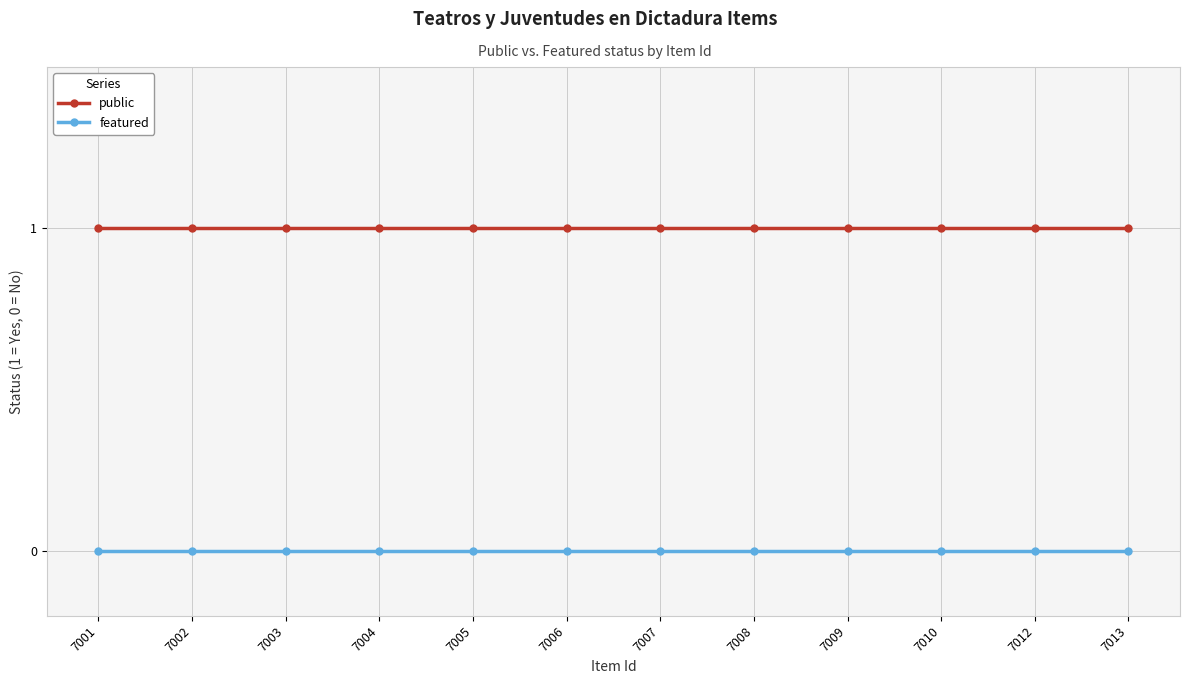

Is the value of featured at 7012 greater than the value of public at 7008?

No